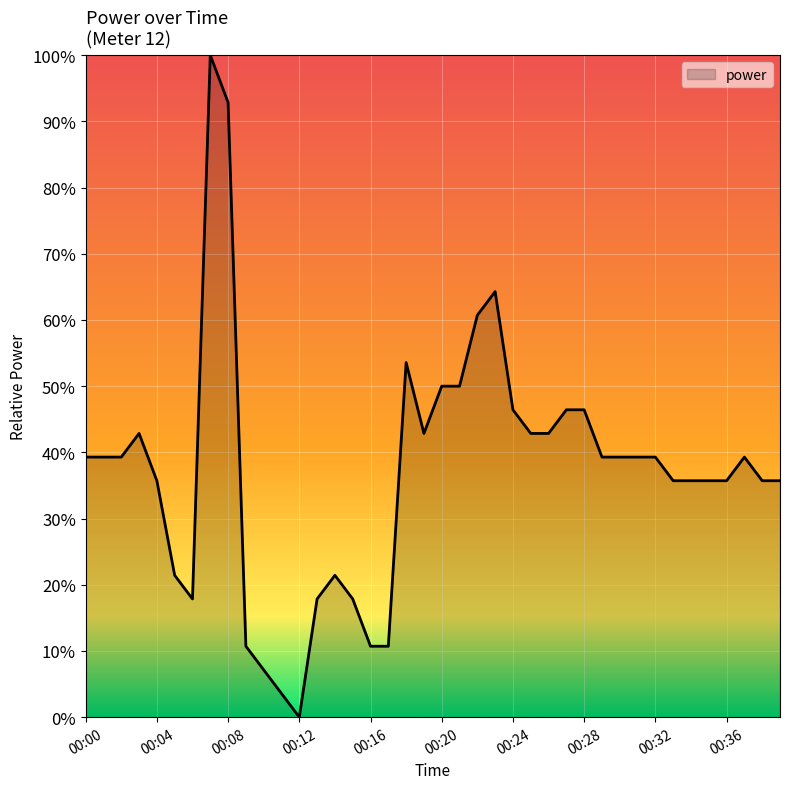

Which label corresponds to the smallest value in the chart?

00:12